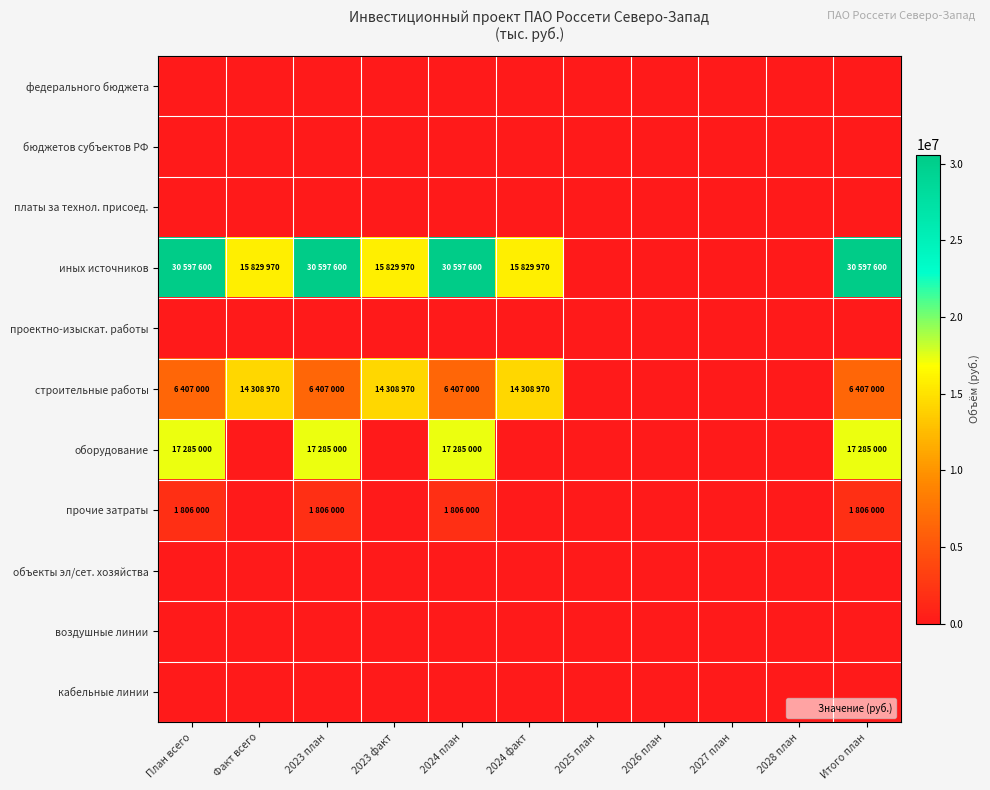

What is the total value across all series at План всего?

56095600